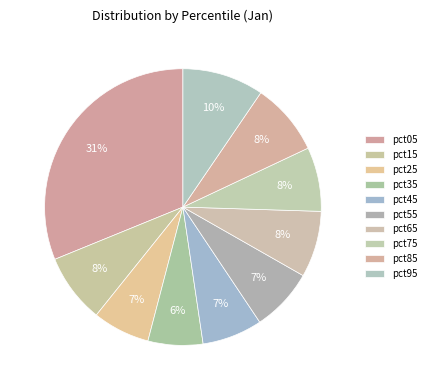

Rank the categories by value from lowest to highest.

pct35, pct25, pct45, pct55, pct75, pct65, pct15, pct85, pct95, pct05